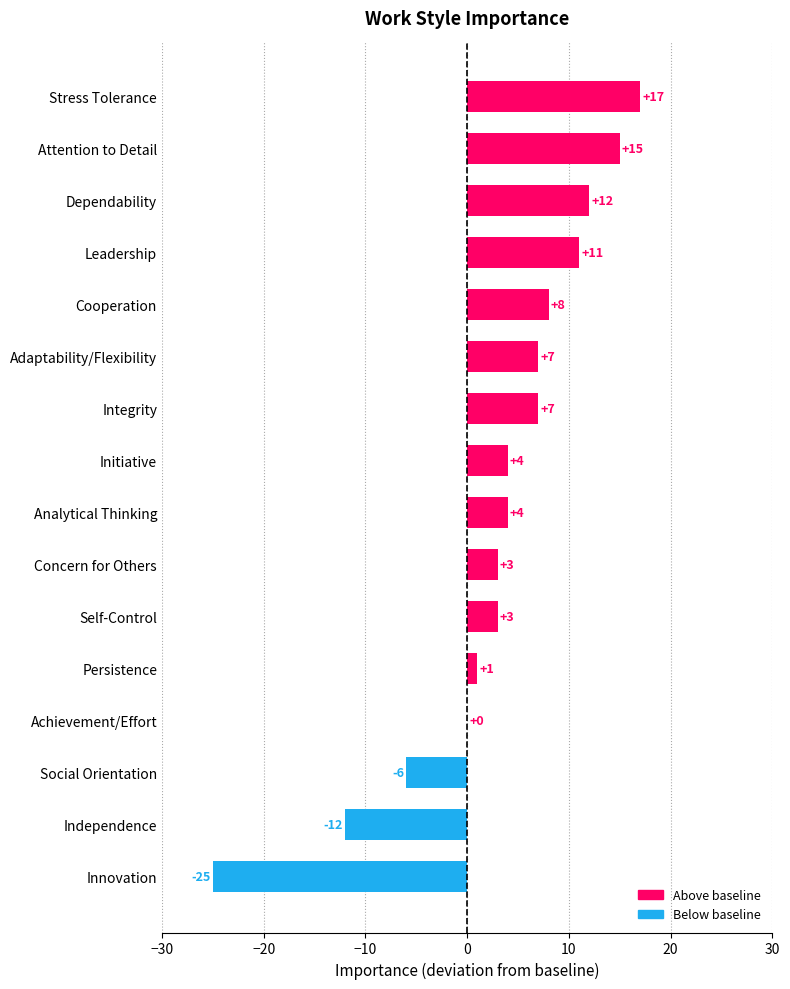

What is the sum of all values?

49